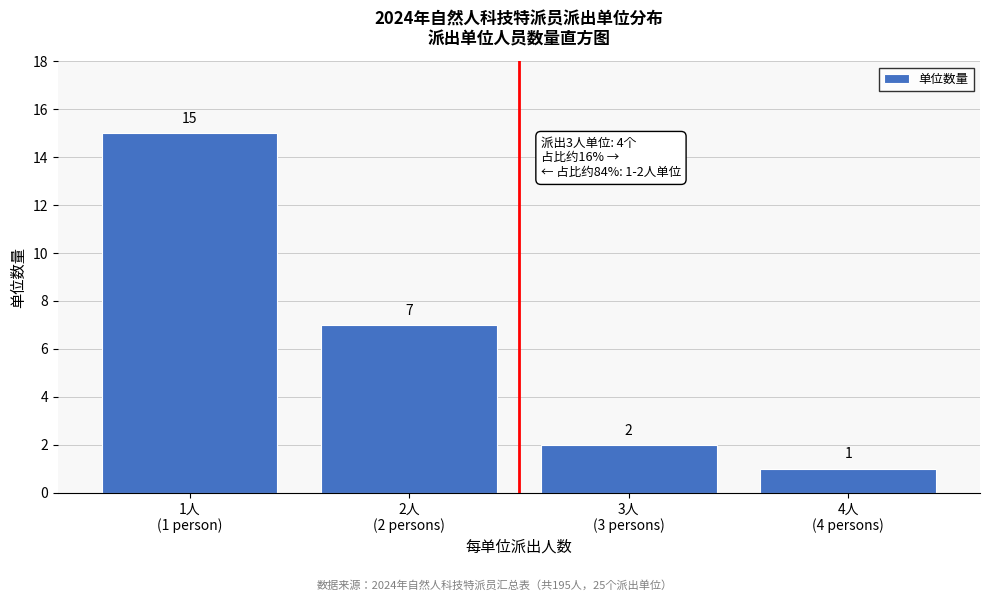

Reading right to left, transcribe all the data shown in this chart.

1	2	7	15